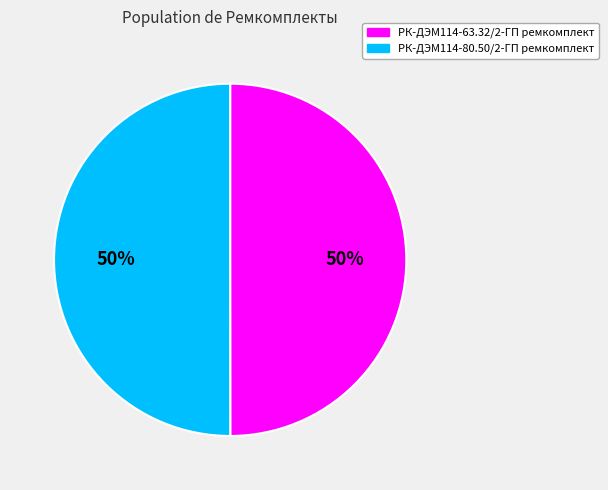

What is the ratio of the value at РК-ДЭМ114-63.32/2-ГП ремкомплект to the value at РК-ДЭМ114-80.50/2-ГП ремкомплект?

1.0